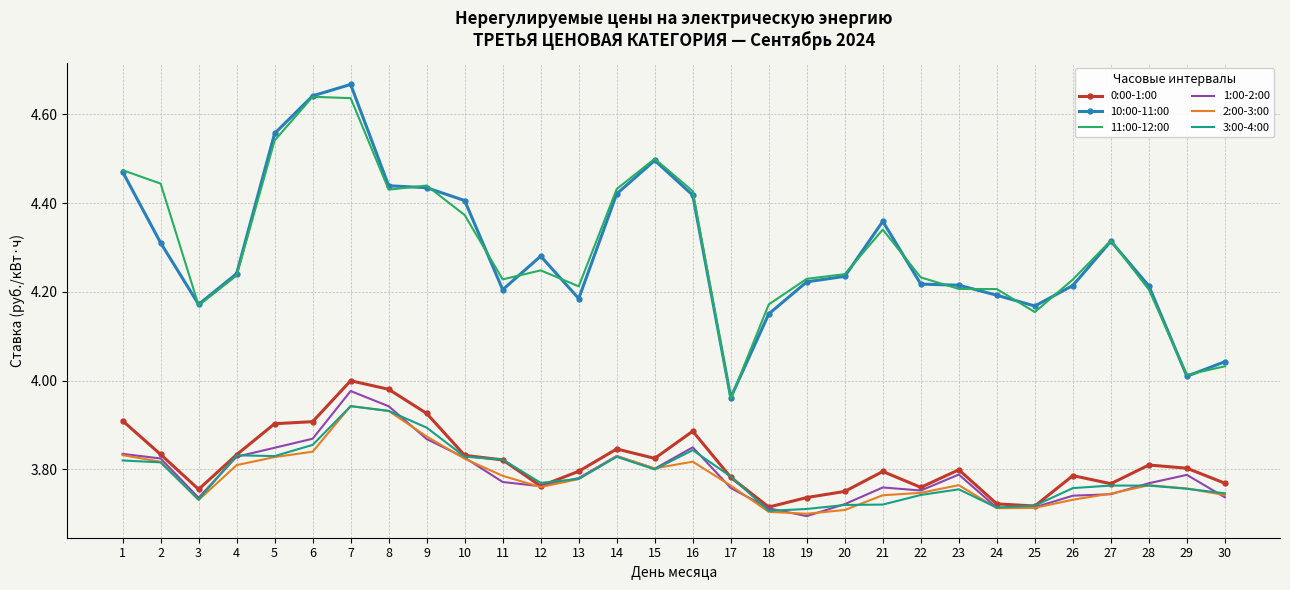

Between 4 and 19, which series saw the biggest shift?

1:00-2:00